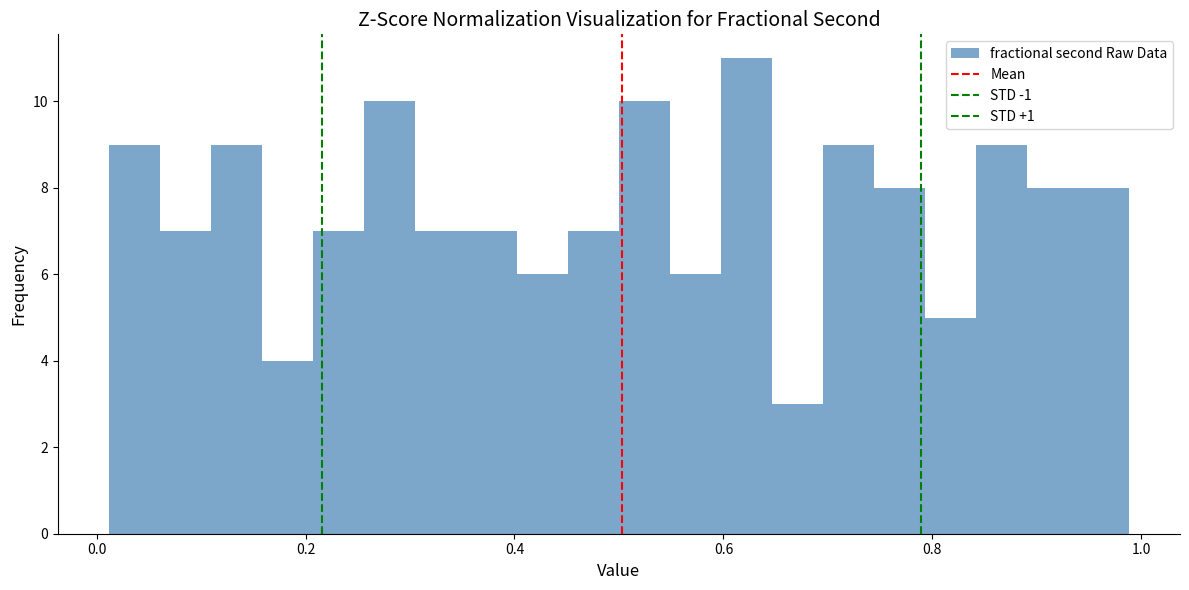

Read against the x-axis, roughly where is the centre of the tallest bar?

0.62